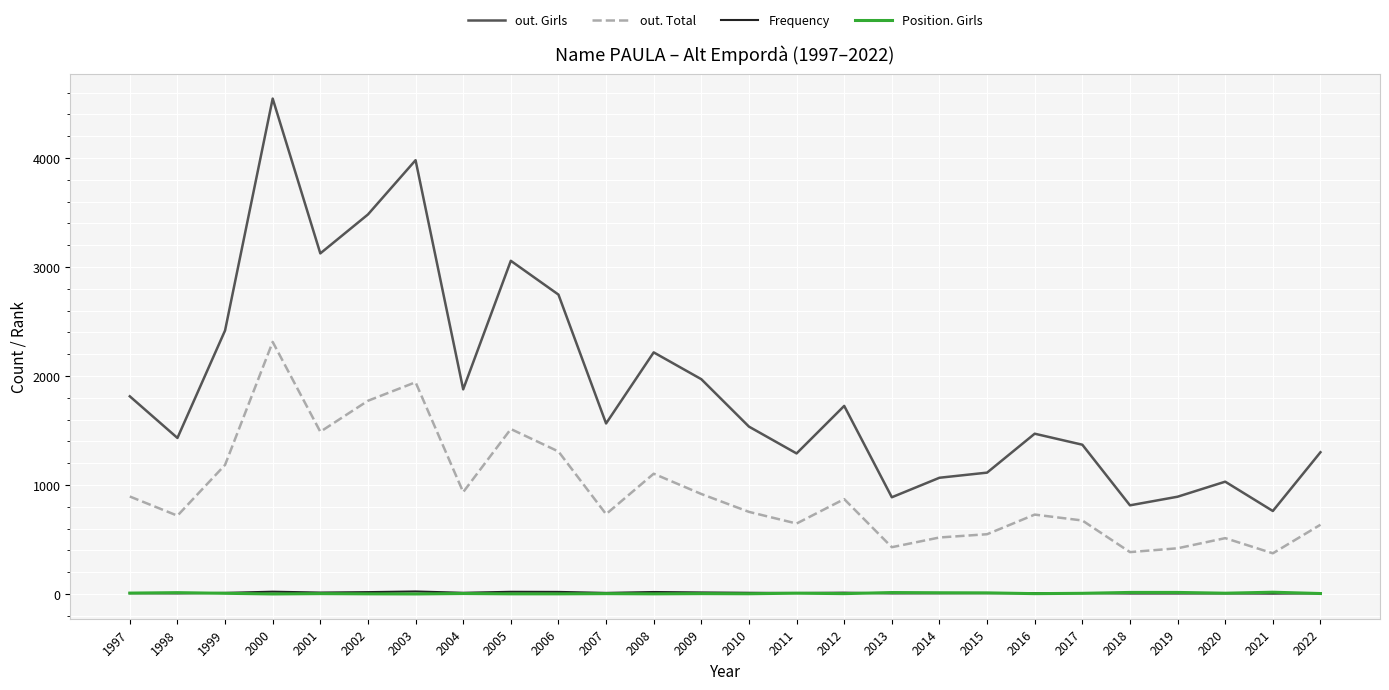

What is the difference between the second highest and second lowest values in the Position. Girls series?

14